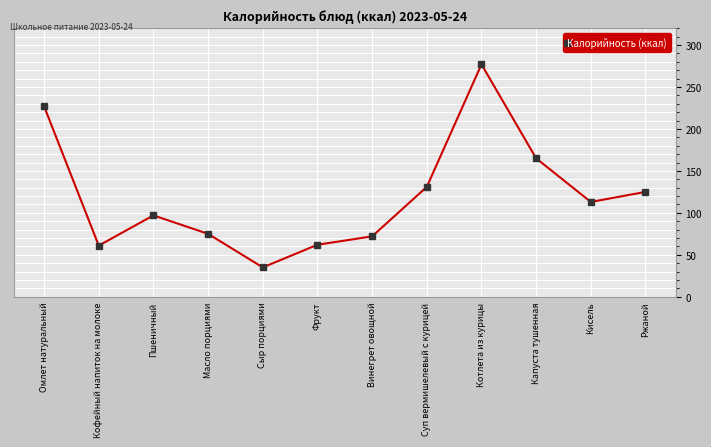

What is the approximate value at Капуста тушенная, to the nearest 5?

165